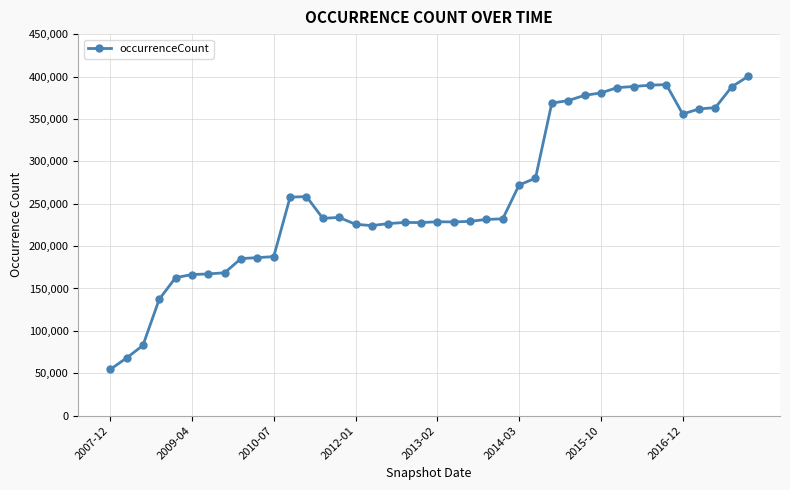

What is the minimum value shown in the chart?

54484